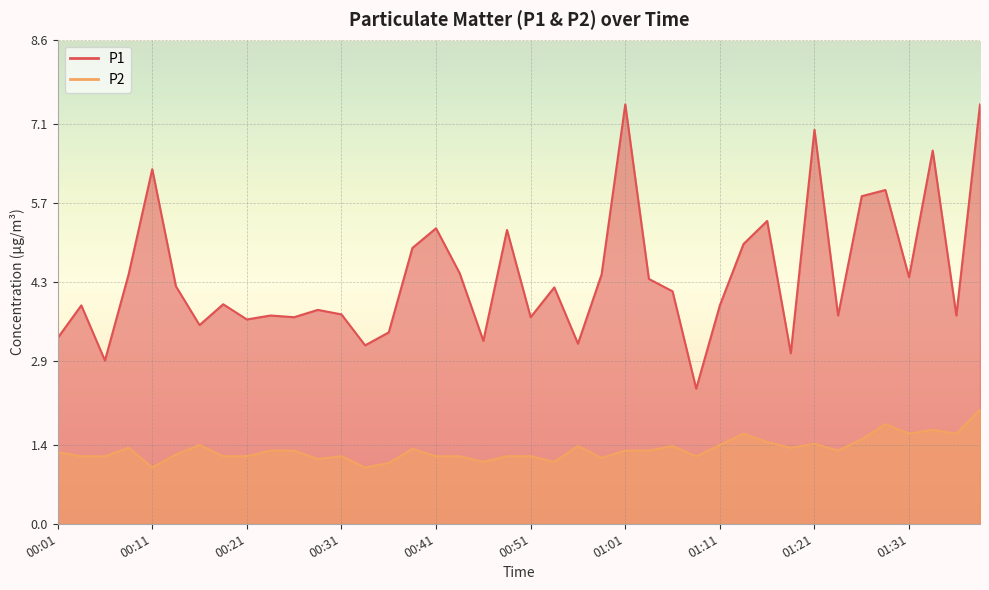

What is the greatest value displayed?

7.5